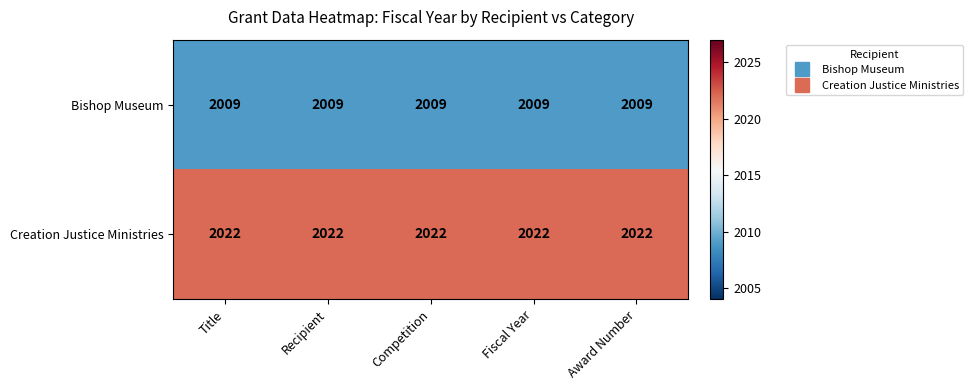

What is the minimum value shown in the chart?

2009